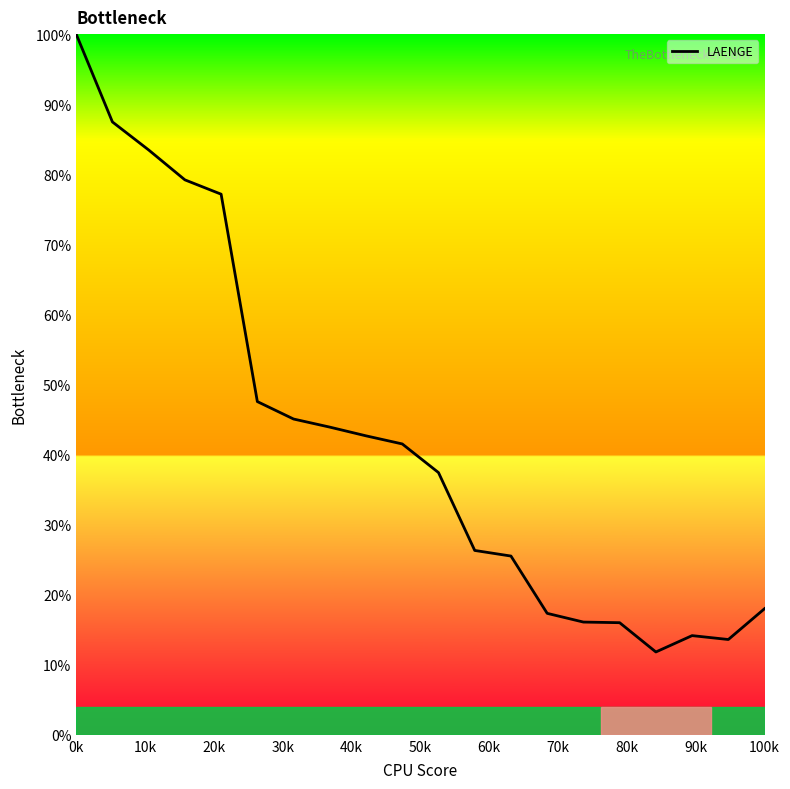

What is the maximum value shown in the chart?

100.0